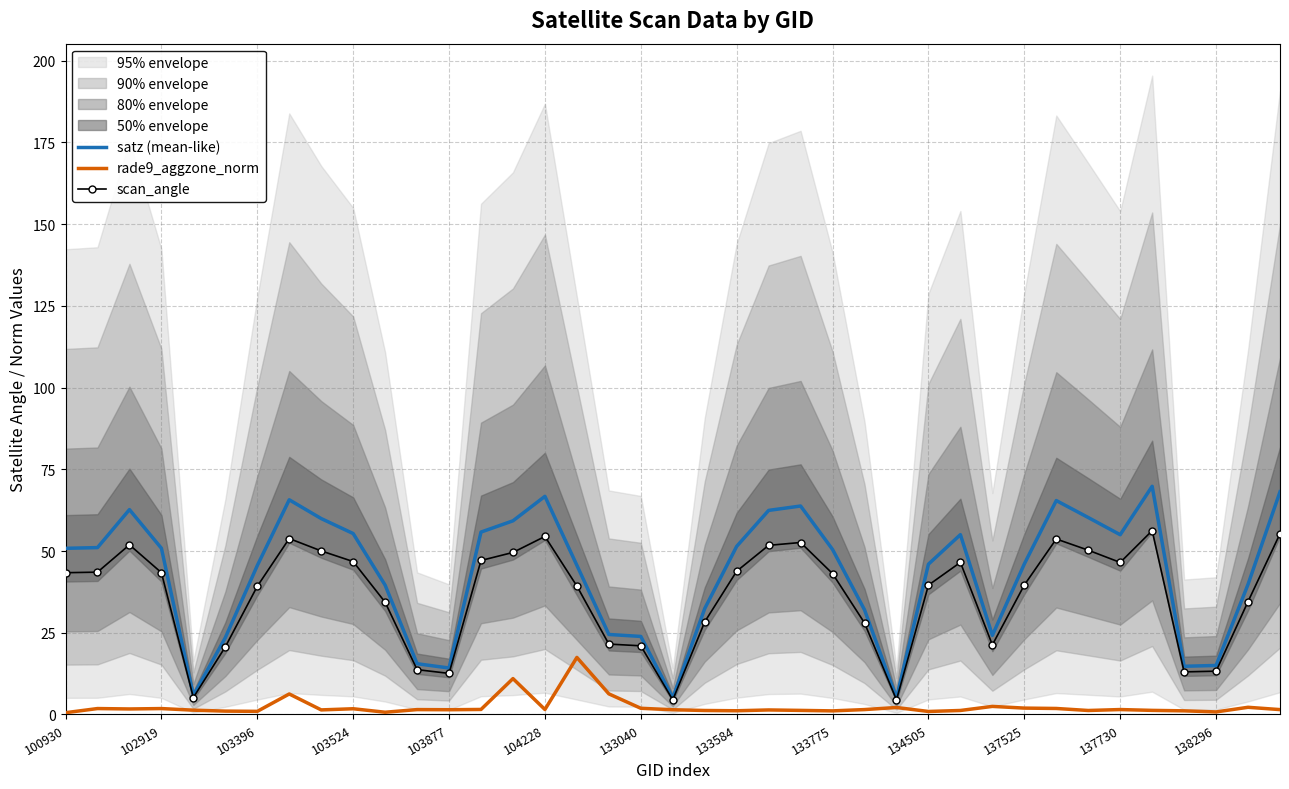

How many categories are shown in the chart?

39